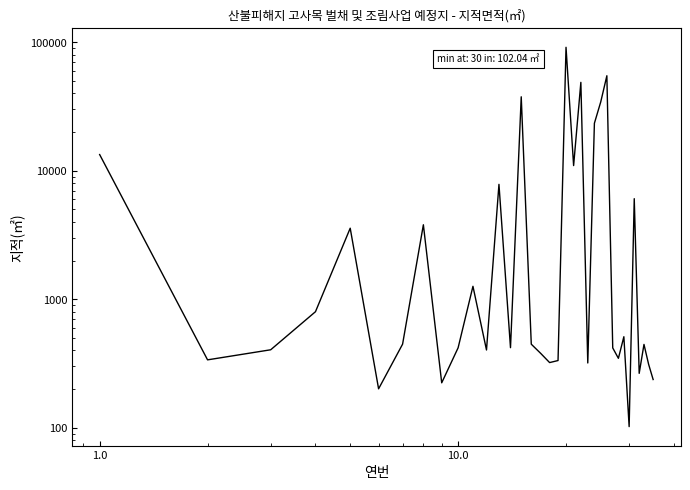

True or false: the data has more than 2 interior local peaks.

True